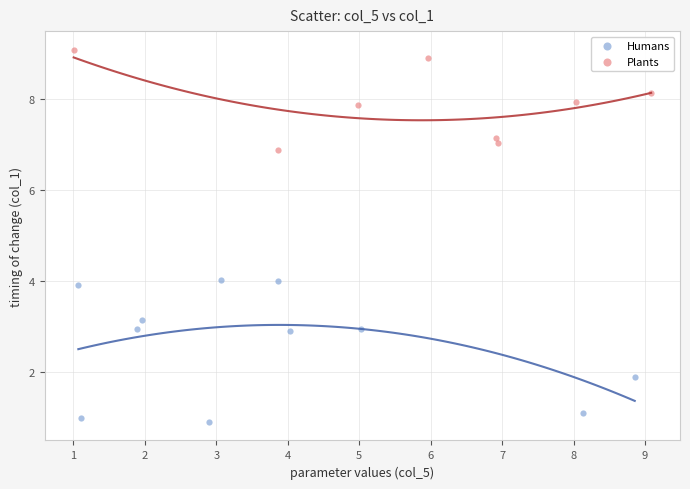

Which series contains the highest Y value?

Plants